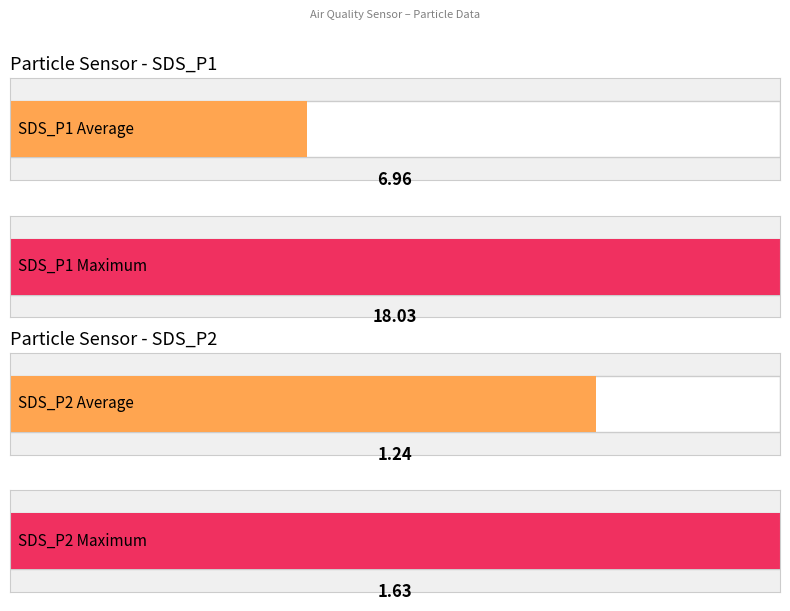

Between 00:23 and 00:33, which series saw the biggest shift?

SDS_P1